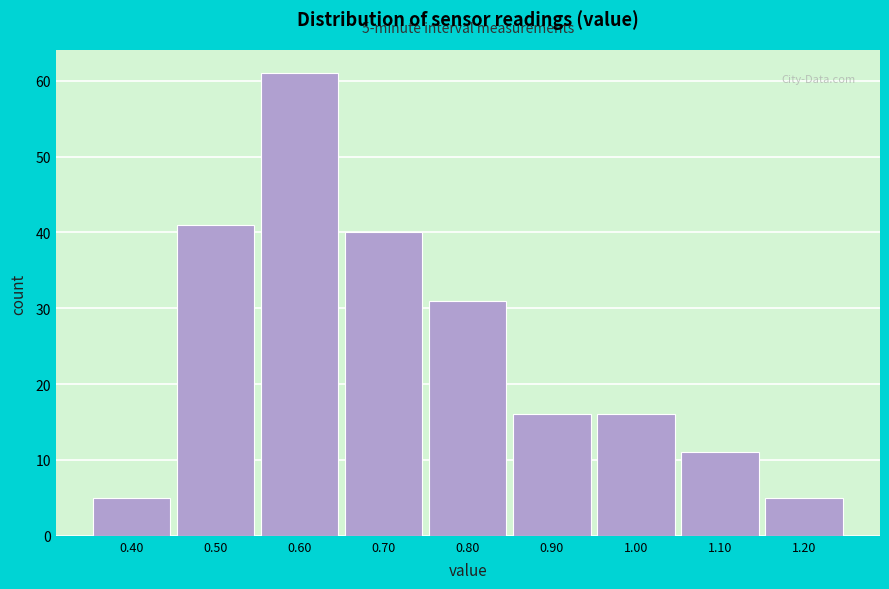

Over which range of the x-axis is the bar tallest?

0.55 to 0.65